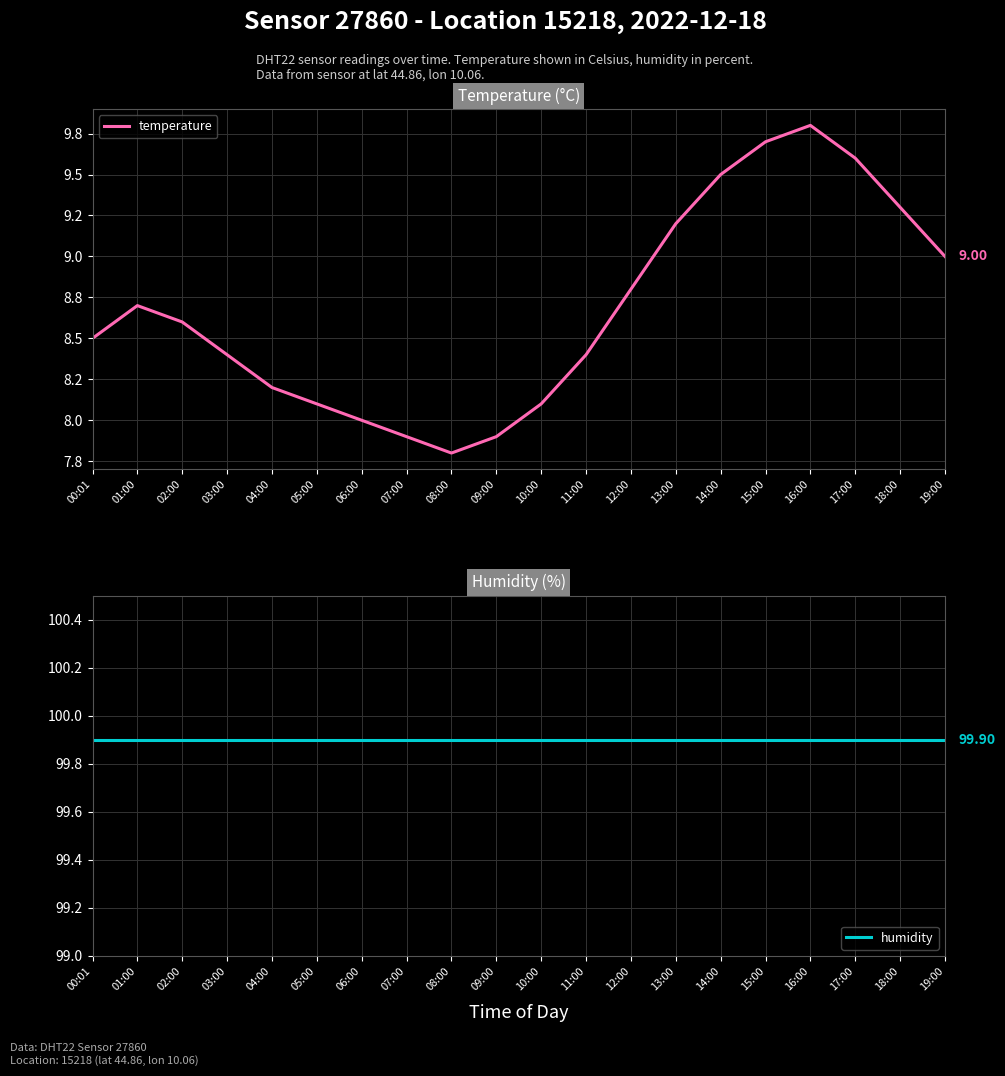

Which series has the largest range (max minus min)?

temperature